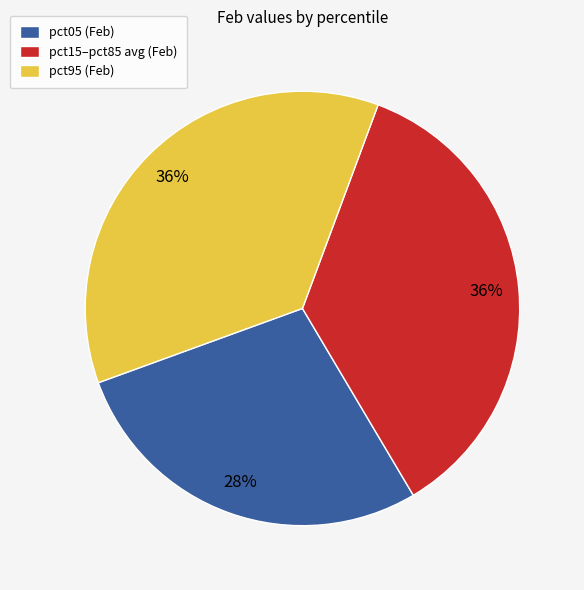

Is it true that pct05 (Feb) is 28% of the pie?

True